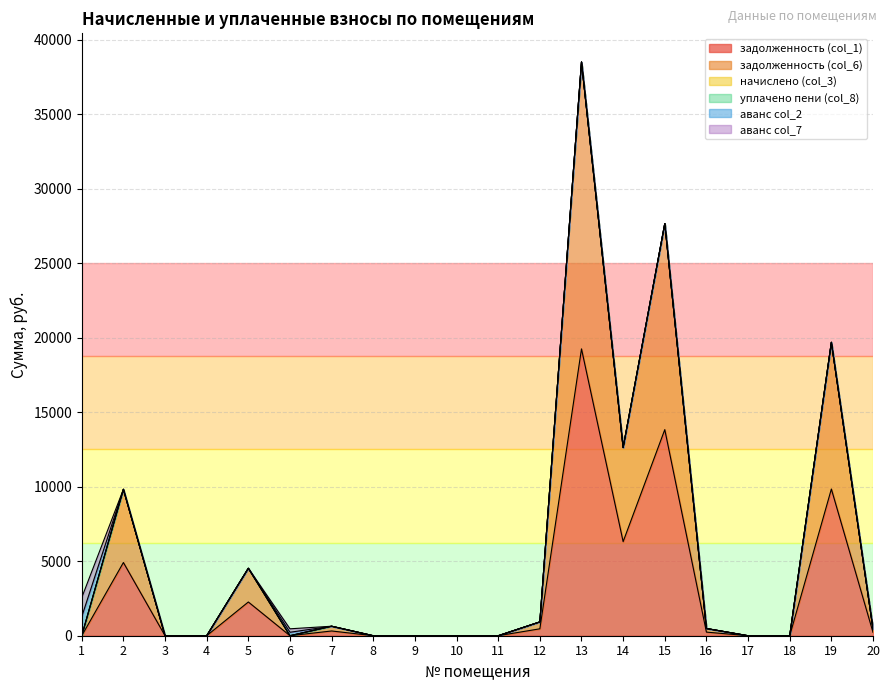

What is the average value of the аванс col_2 series?

75.6